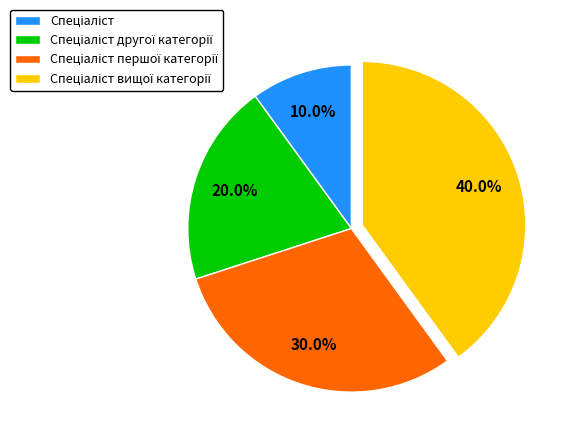

Is there any slice that represents more than half of the pie?

No